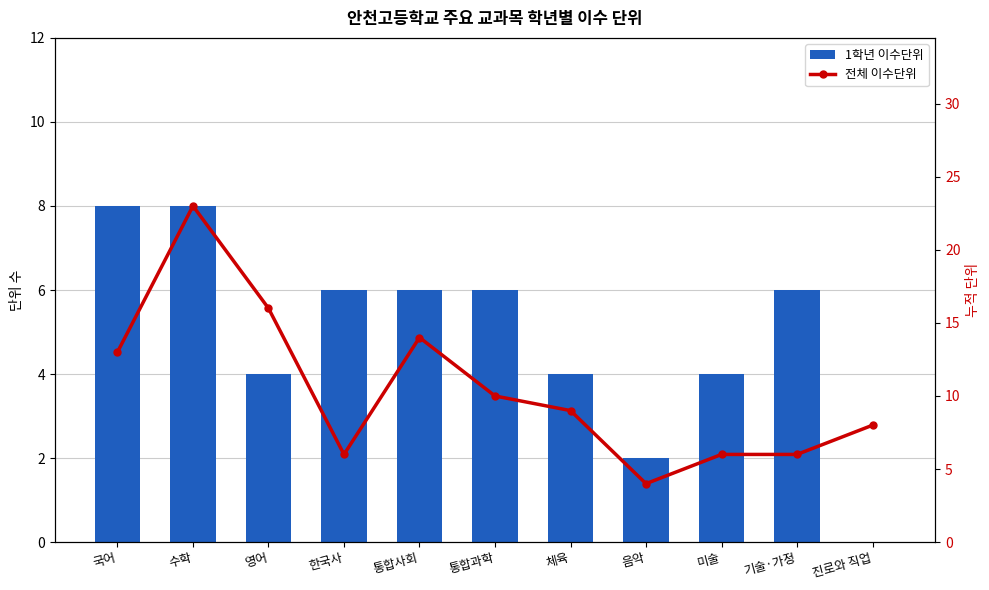

Rank the categories by 1학년 이수단위 value from lowest to highest.

진로와 직업, 음악, 영어, 체육, 미술, 한국사, 통합사회, 통합과학, 기술·가정, 국어, 수학